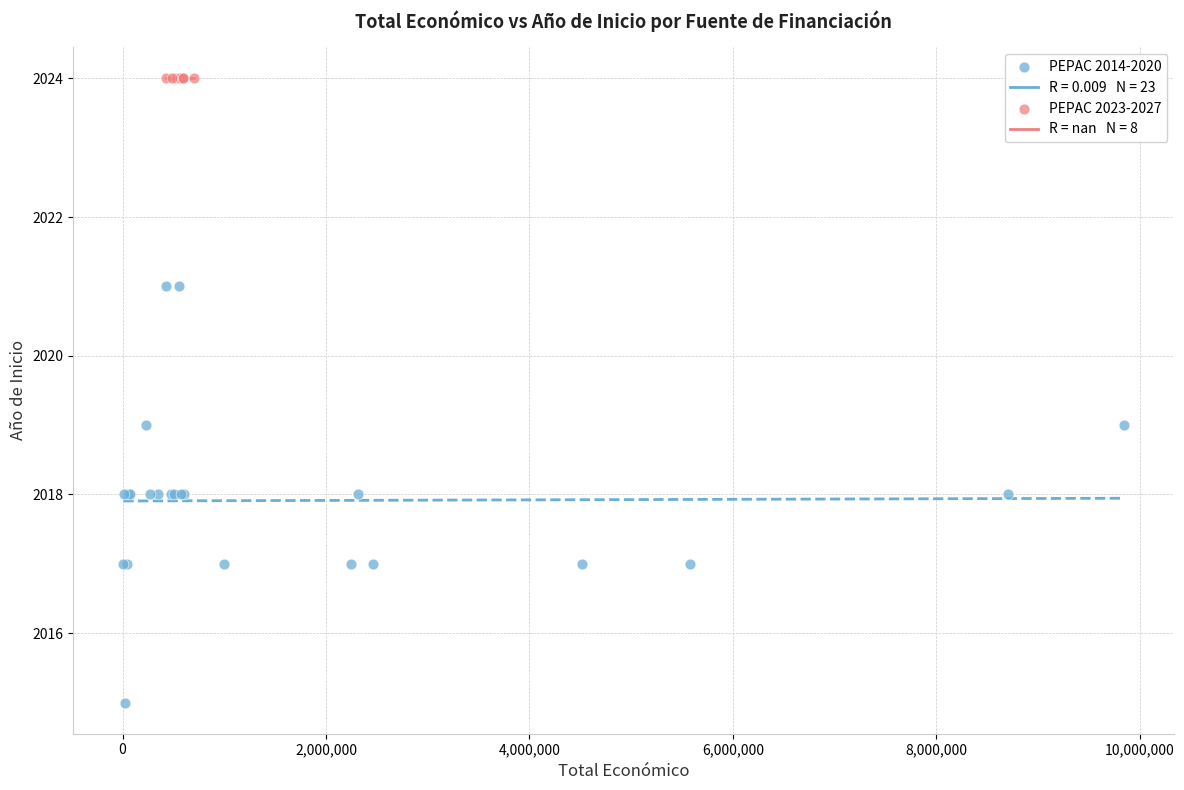

Which series reaches the maximum Y coordinate?

PEPAC 2023-2027